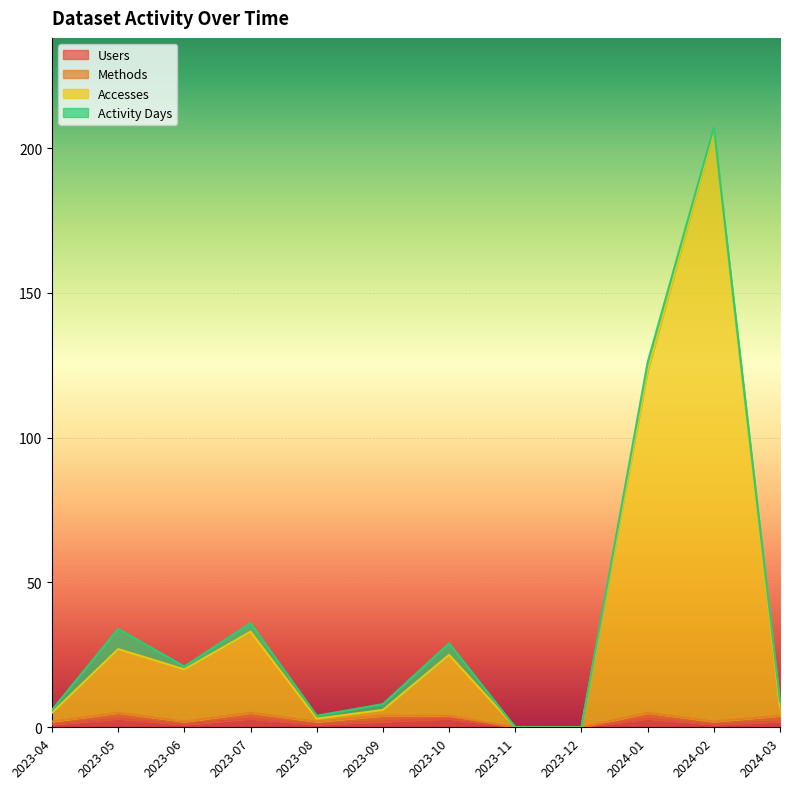

At which category is the sum across all series the highest?

2024-02